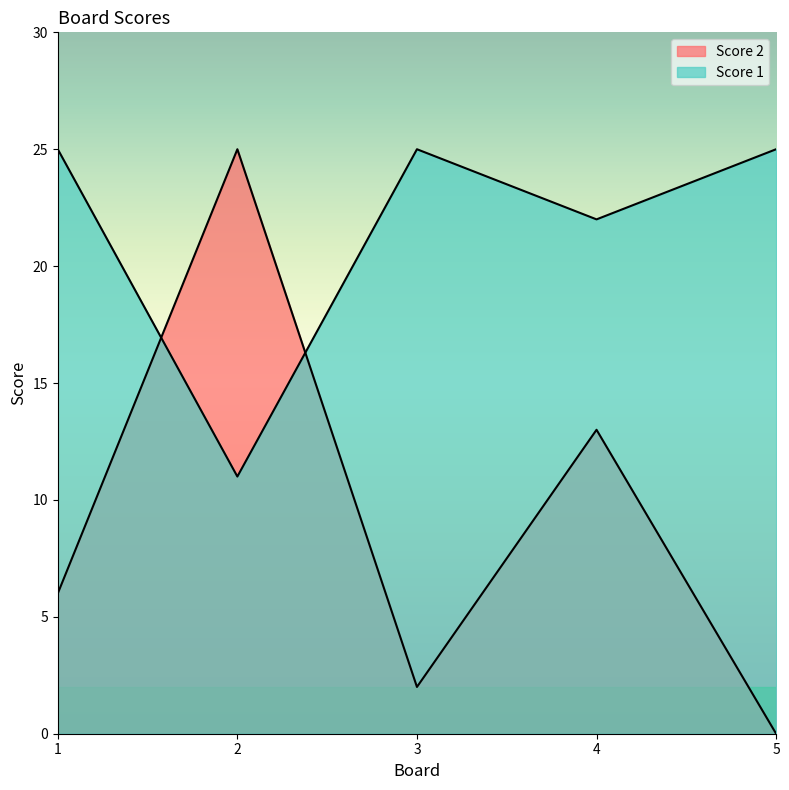

Between 2 and 5, which is larger?

2